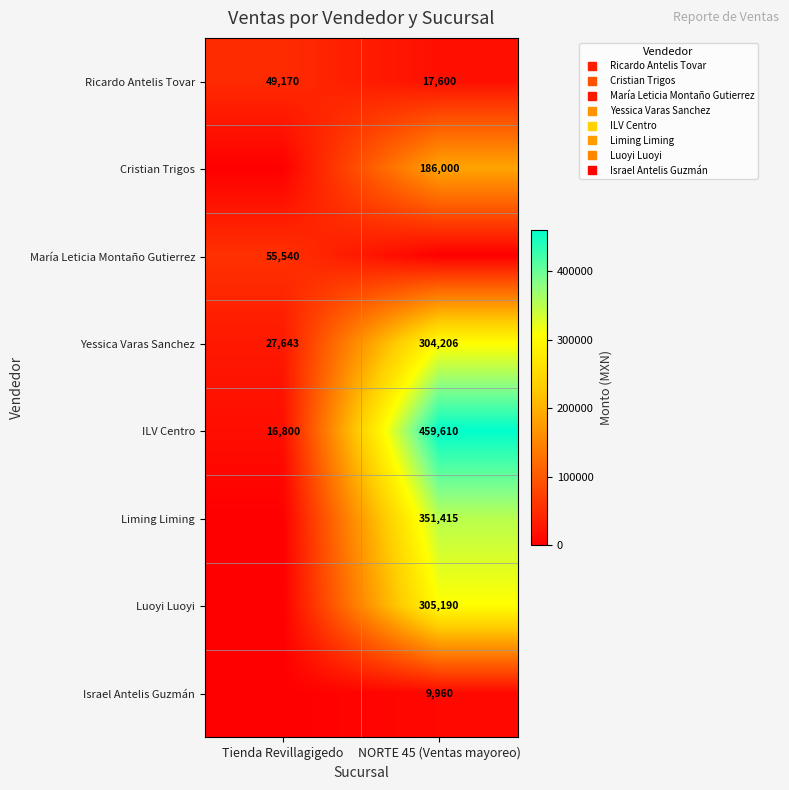

The Israel Antelis Guzmán series shows 4692.3 at Tienda Revillagigedo. True or false?

False